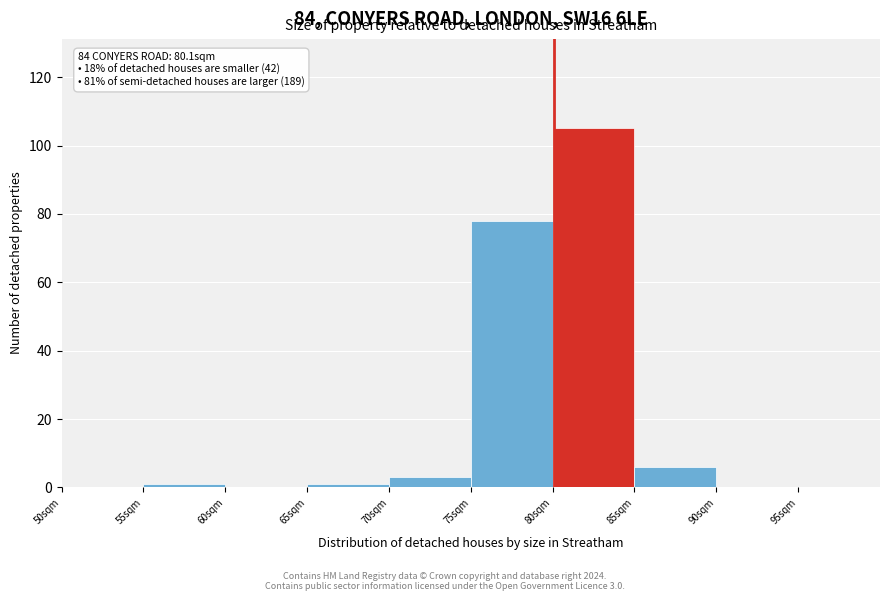

Over which range of the x-axis is the bar tallest?

80 to 85